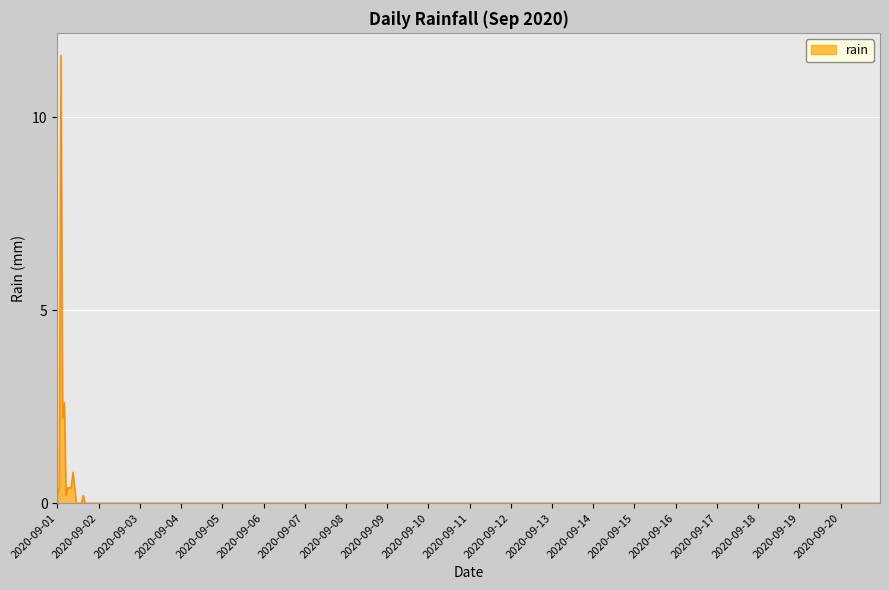

What is the maximum value shown in the chart?

11.6